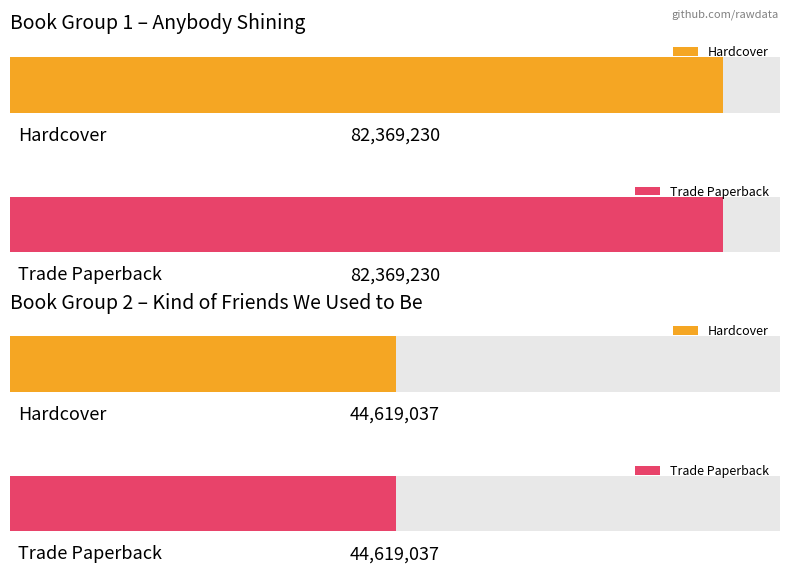

At which label is the value closest to 63494133?

Hardcover